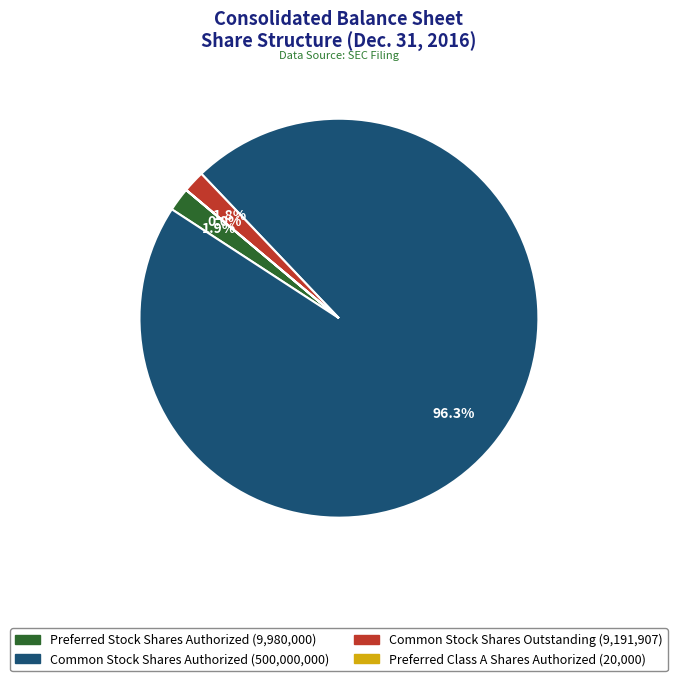

Between Common Stock Shares Authorized and Preferred Stock Shares Authorized, which is larger?

Common Stock Shares Authorized